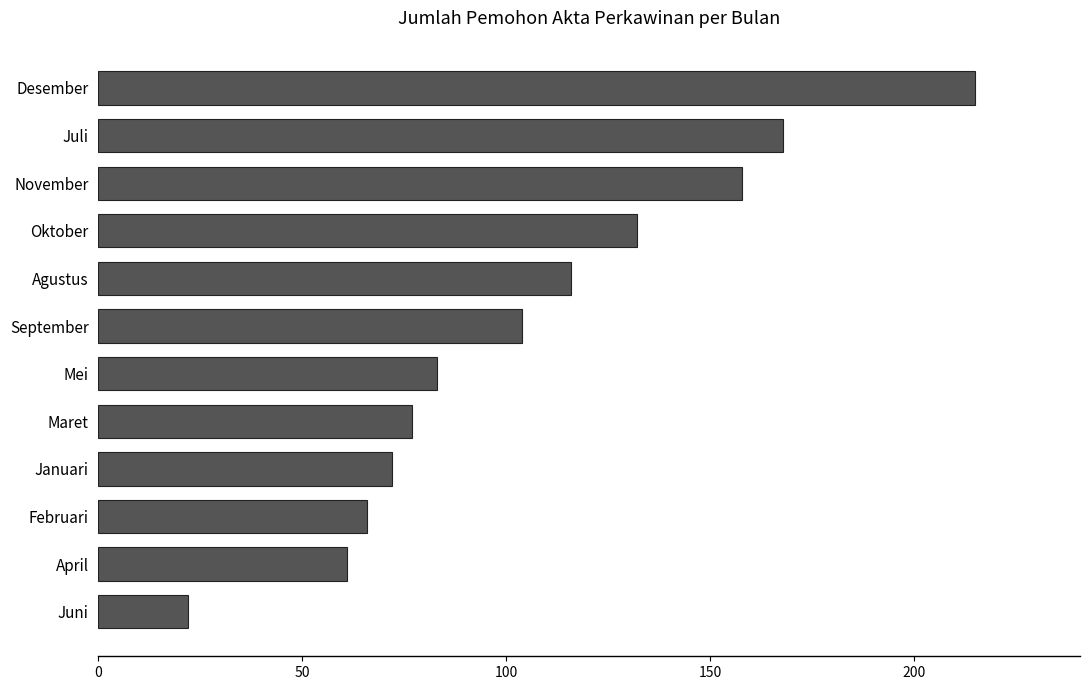

What is the sum of all values?

1274